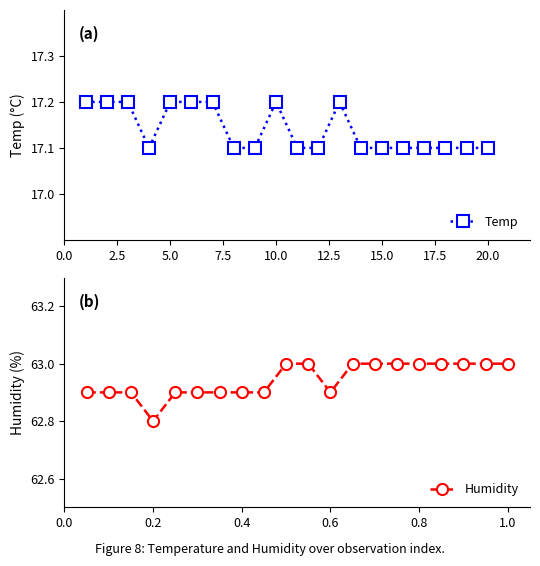

What is the average value of the Temp series?

17.1